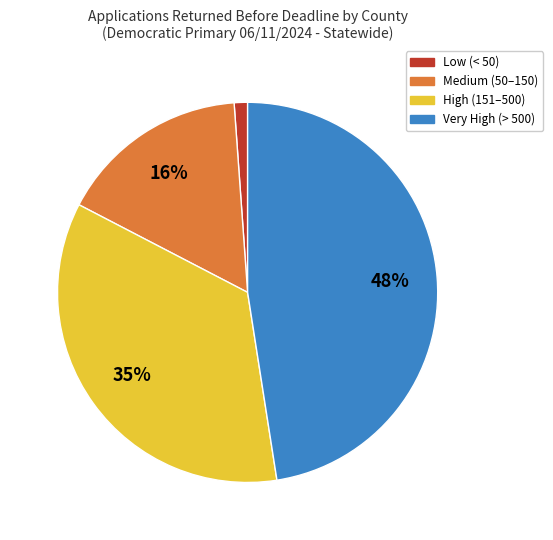

To the nearest percent, what is the average slice percentage?

25%